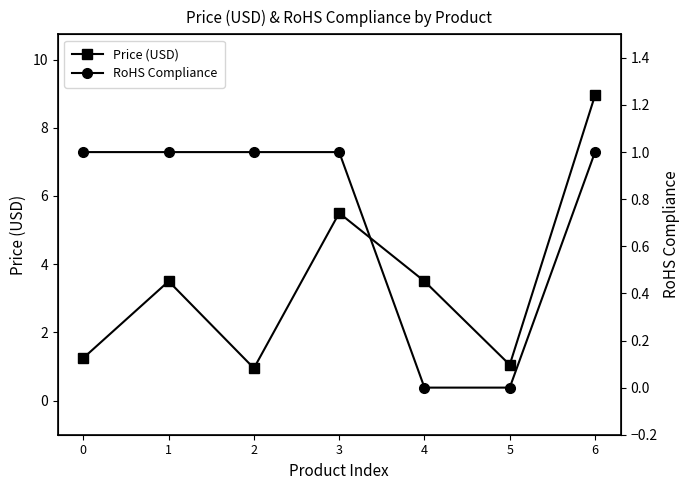

Count the number of data series in this chart.

2